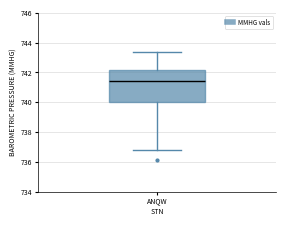

Transcribe this box plot: give where the median line is, the range the box spans, and where the two whiskers end, as read against the y-axis. The values are not printed on the chart, so give them approximately, as read against the axis.

median 741.4, box 740.0 to 742.2, whiskers 736.8 to 743.4